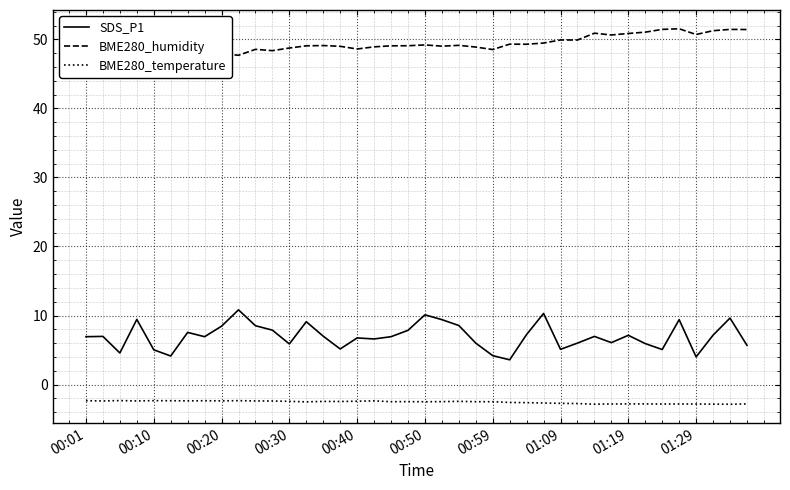

List the series in order of their peak value, highest first.

BME280_humidity, SDS_P1, BME280_temperature